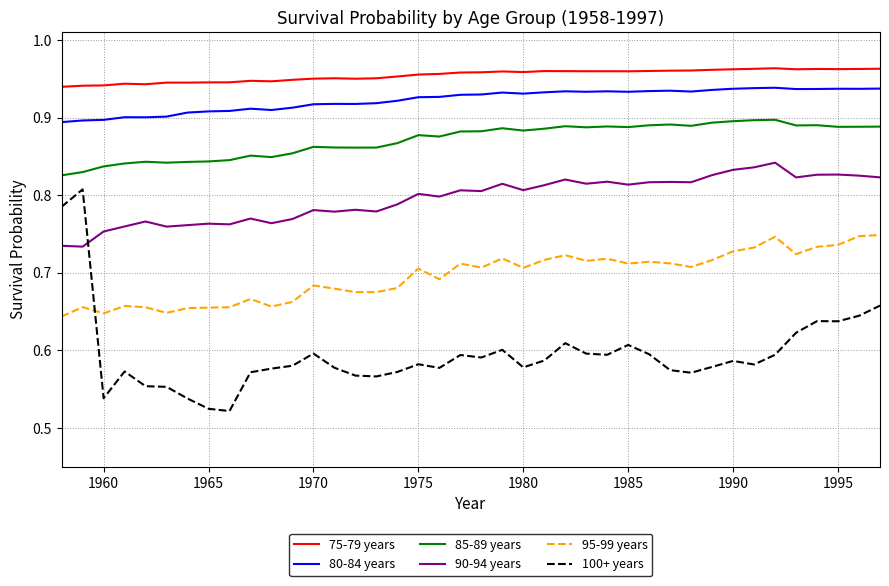

Which series has the largest total across all categories?

75-79 years